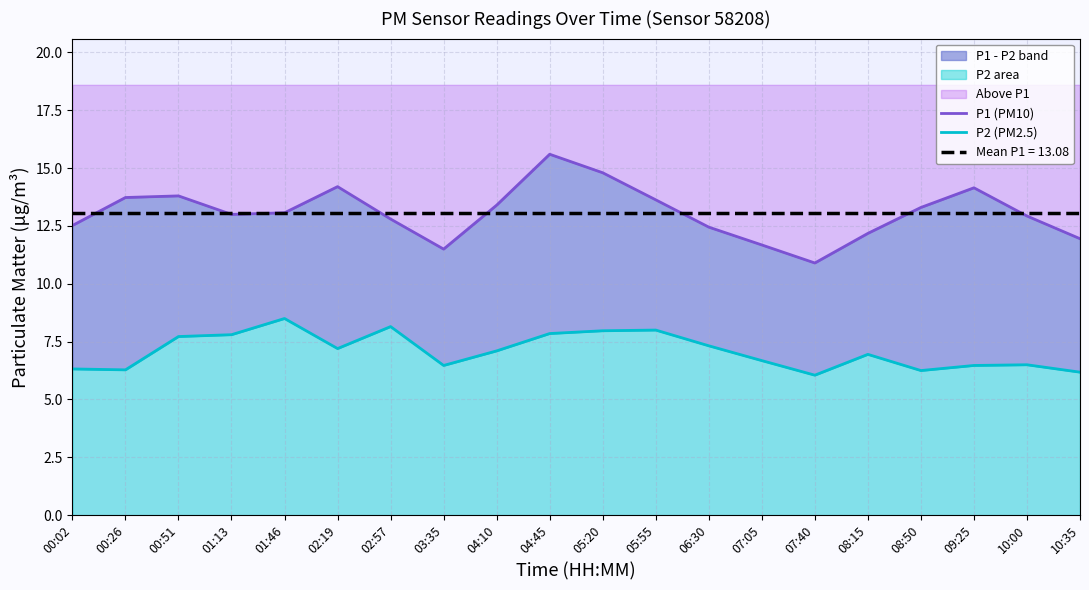

What is the minimum value for P2 (PM2.5)?

6.0